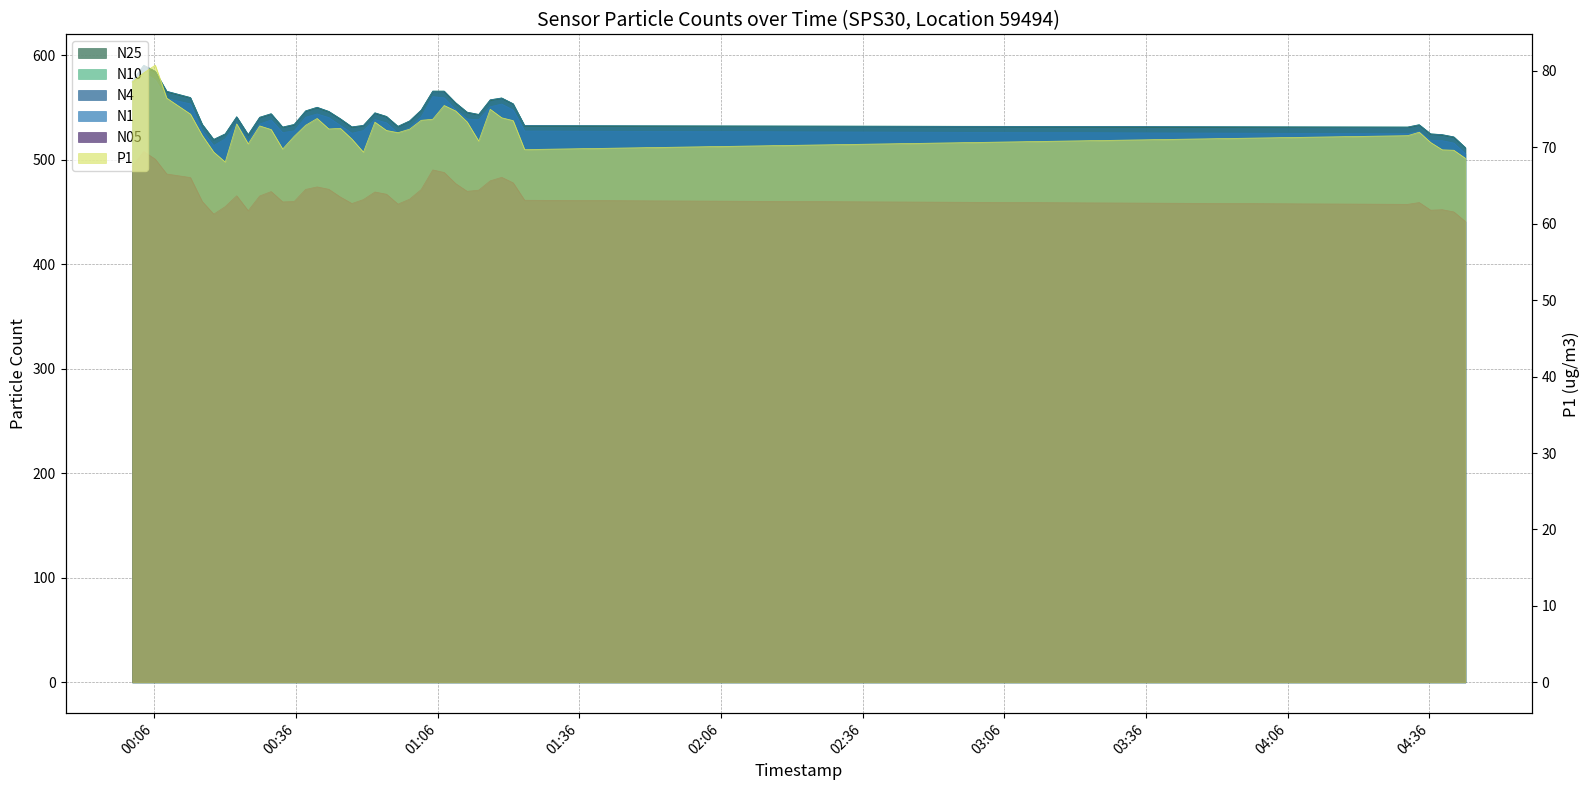

What is the smallest value displayed?

68.1